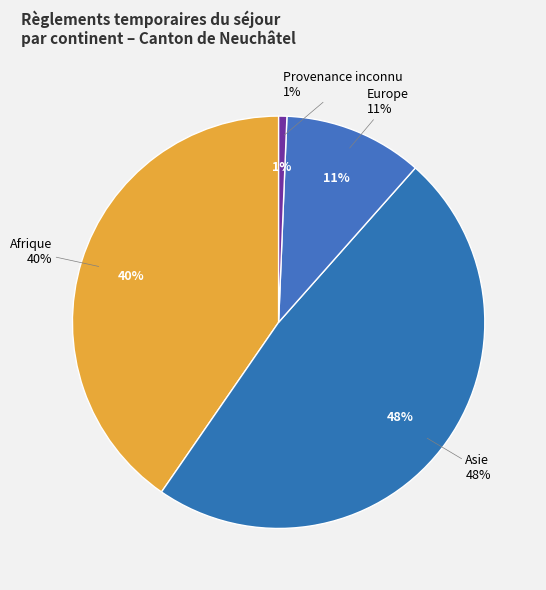

Which has a higher value, Asie or Amérique?

Asie